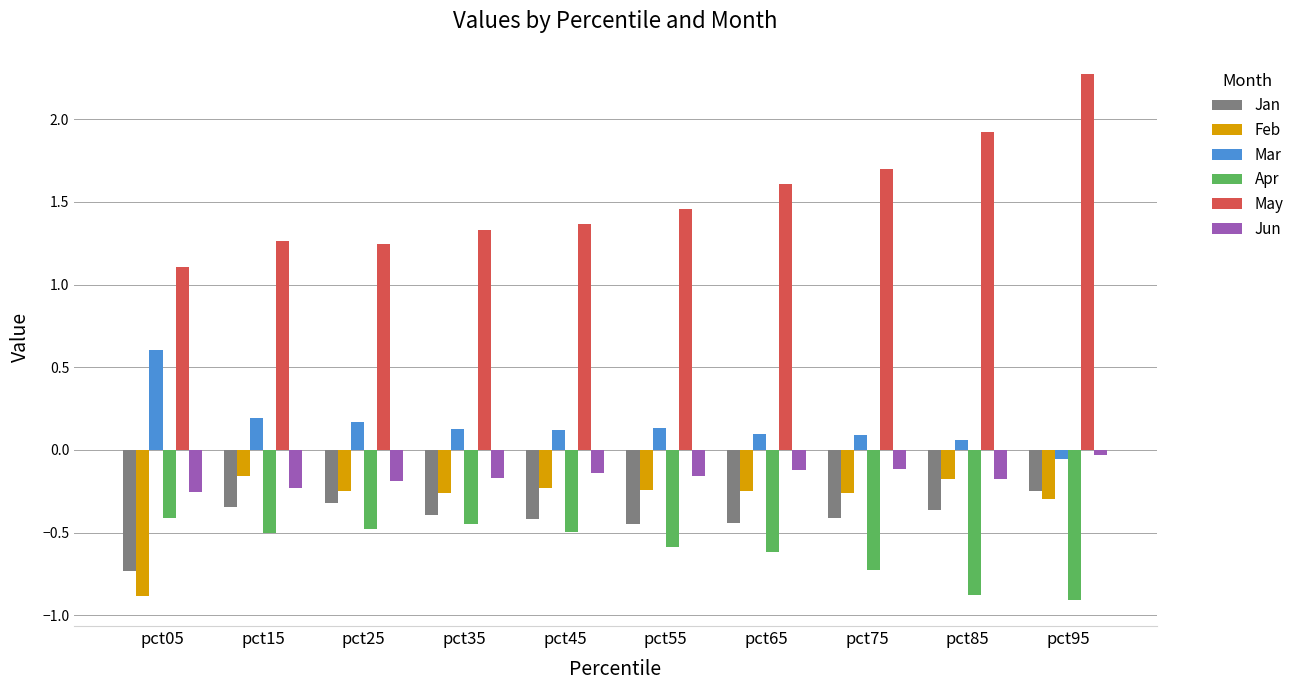

At which label is May closest to 1?

pct05